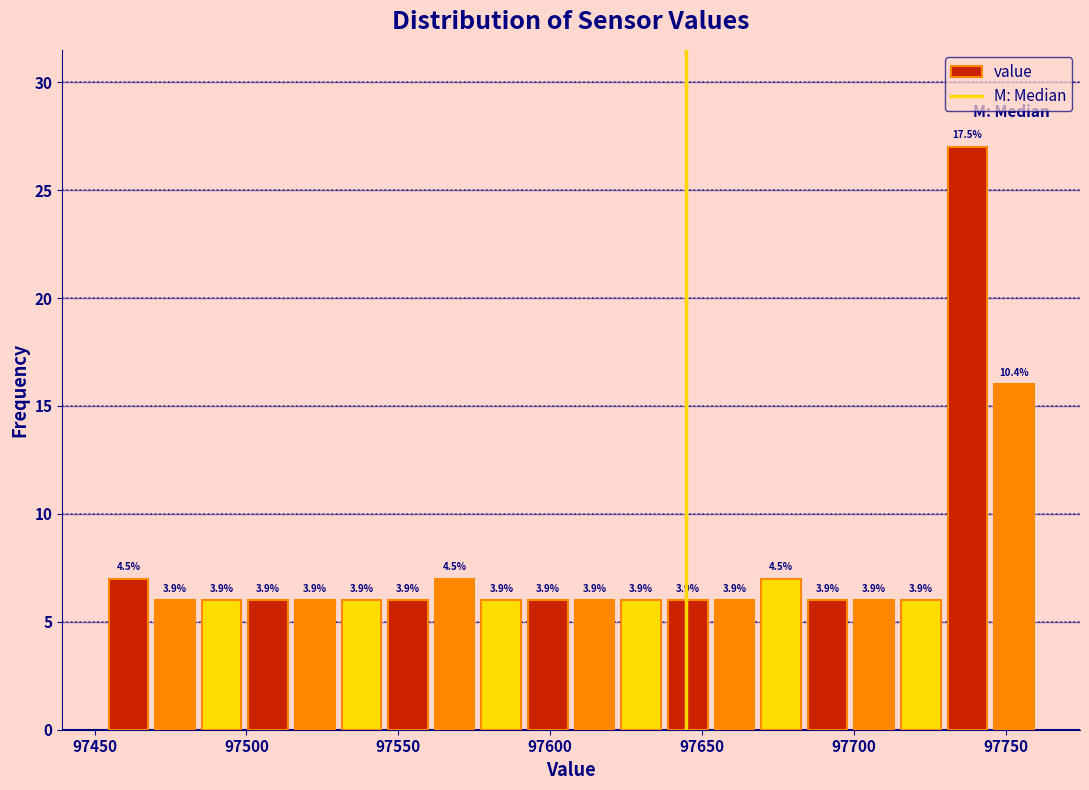

Read against the x-axis, roughly where is the centre of the tallest bar?

97735